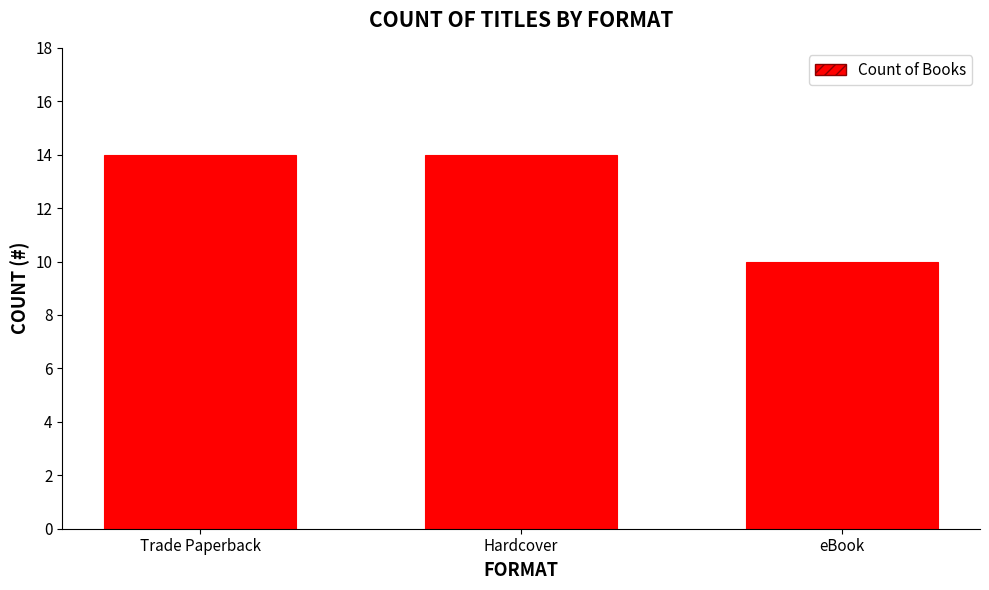

What is the sum of the values at eBook and Trade Paperback?

24